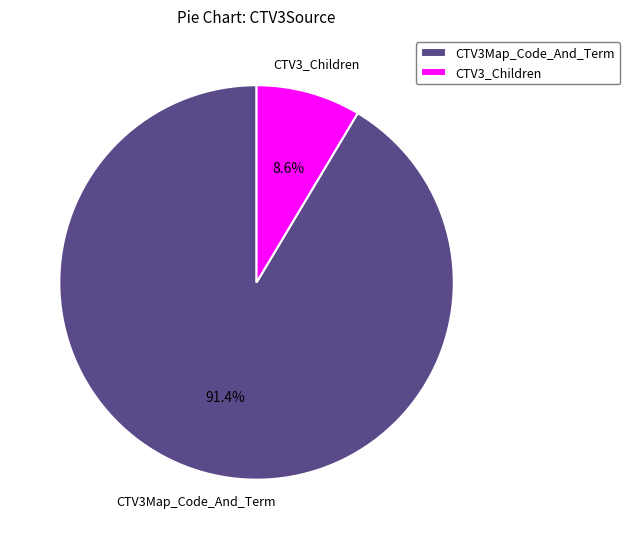

What percentage is the CTV3Map_Code_And_Term slice, to the nearest percent?

91%